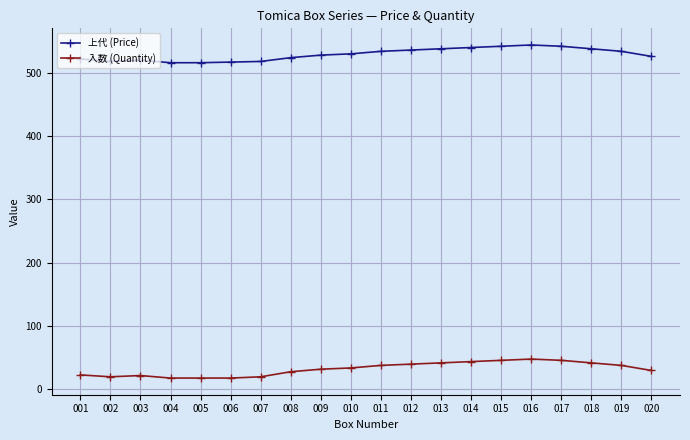

True or false: 入数 (Quantity) and 上代 (Price) intersect in this chart.

False